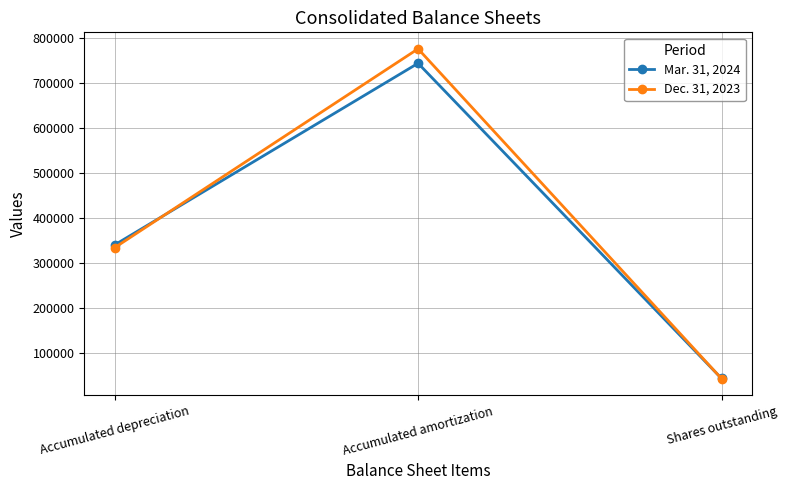

Which label corresponds to the smallest value in the chart?

Shares outstanding